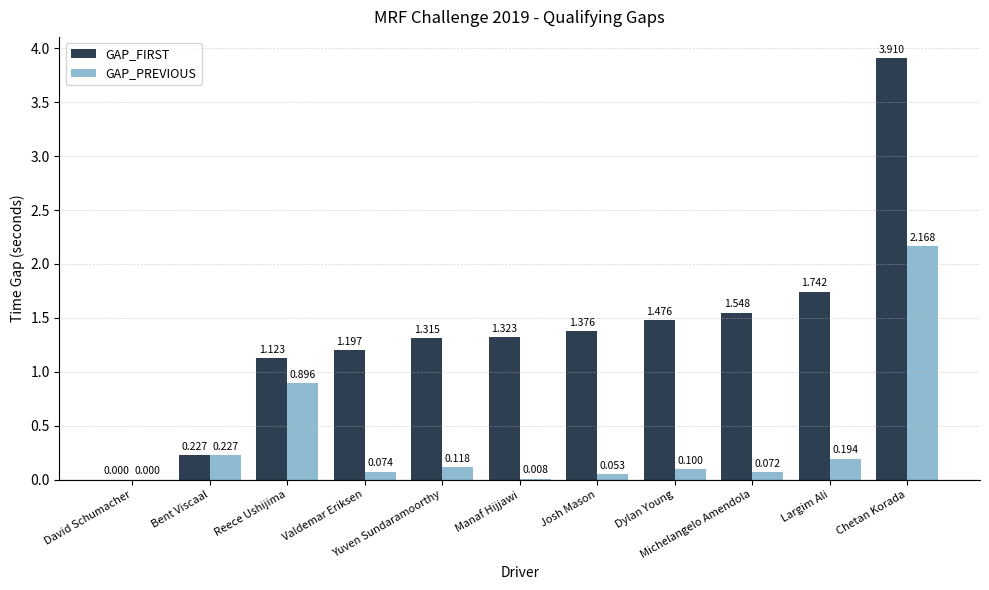

How many values in GAP_FIRST are above zero?

10